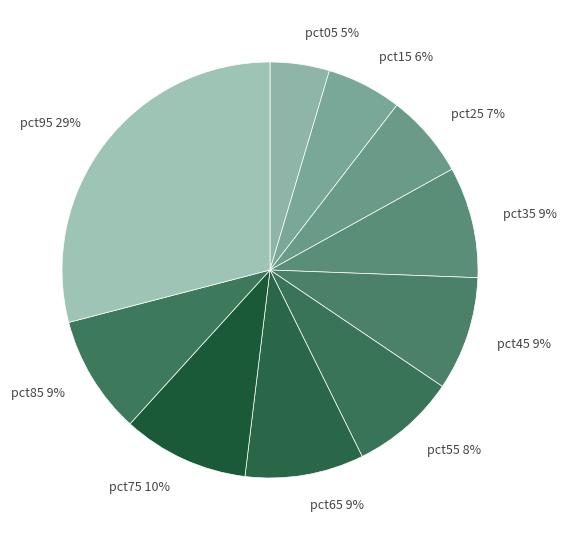

True or false: pct55 accounts for 8% of the total.

True